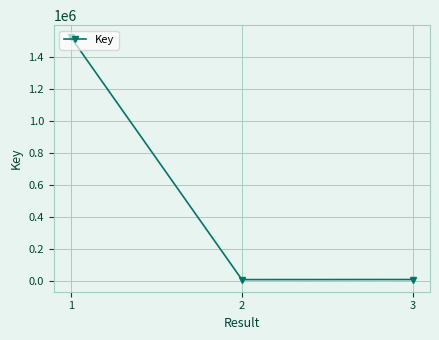

The value at 1 is 365062. True or false?

False